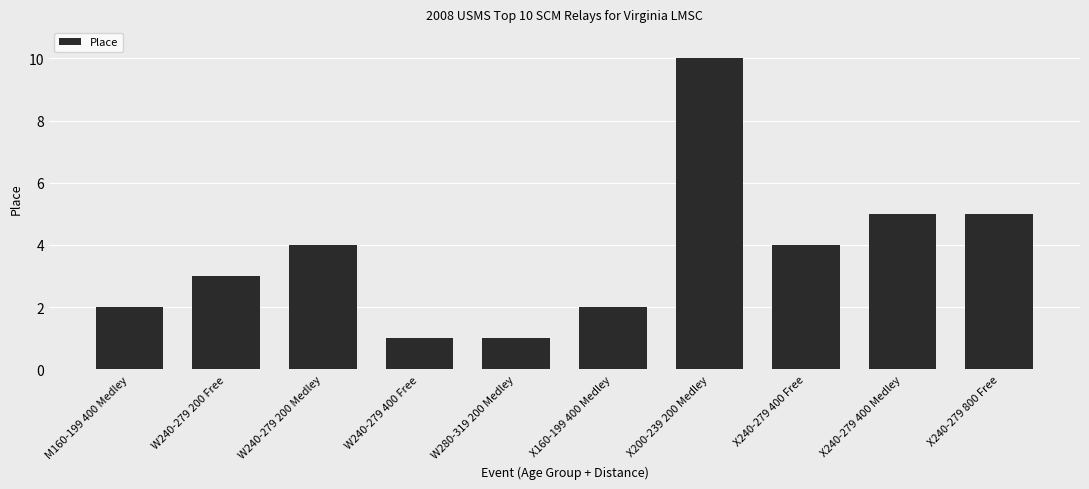

Count the number of data series in this chart.

1